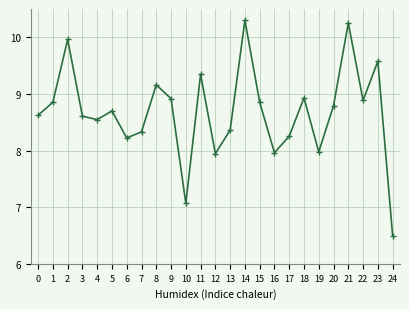

Between 16 and 15, which is larger?

15